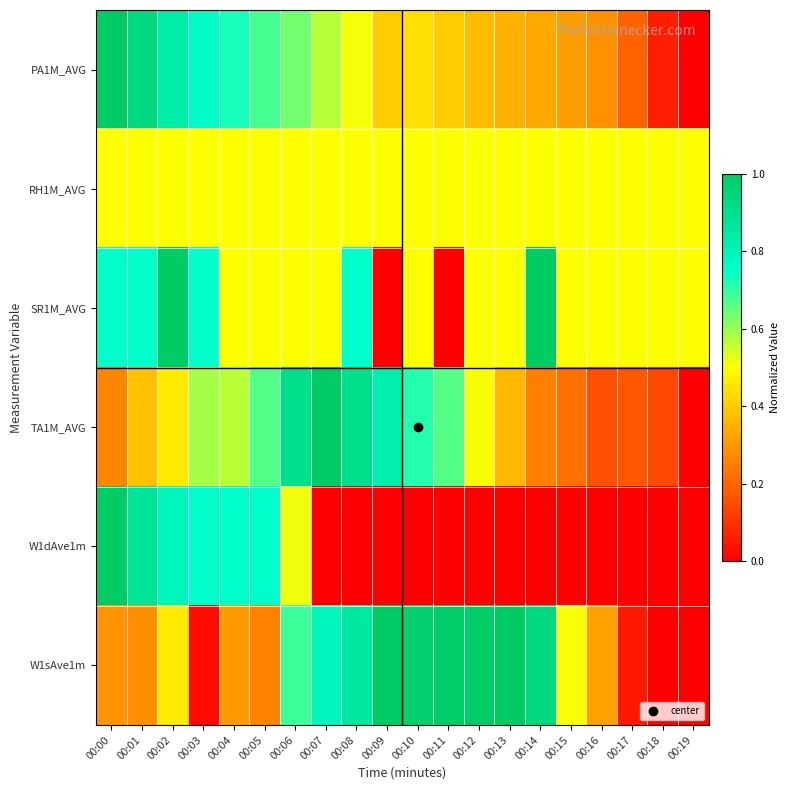

At which category is the sum across all series the highest?

00:02